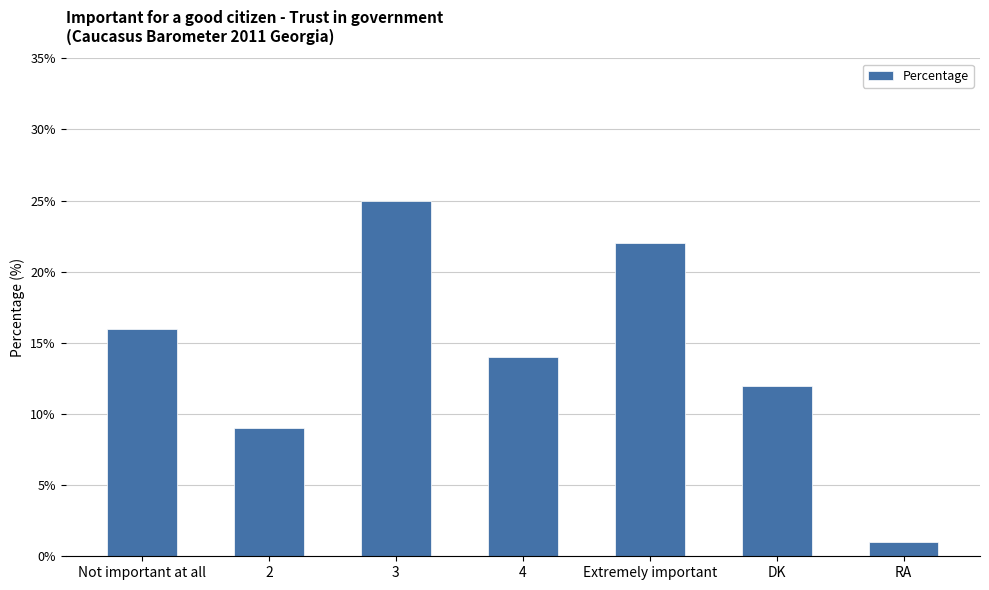

What is the label of the 4th bar from the left?

4